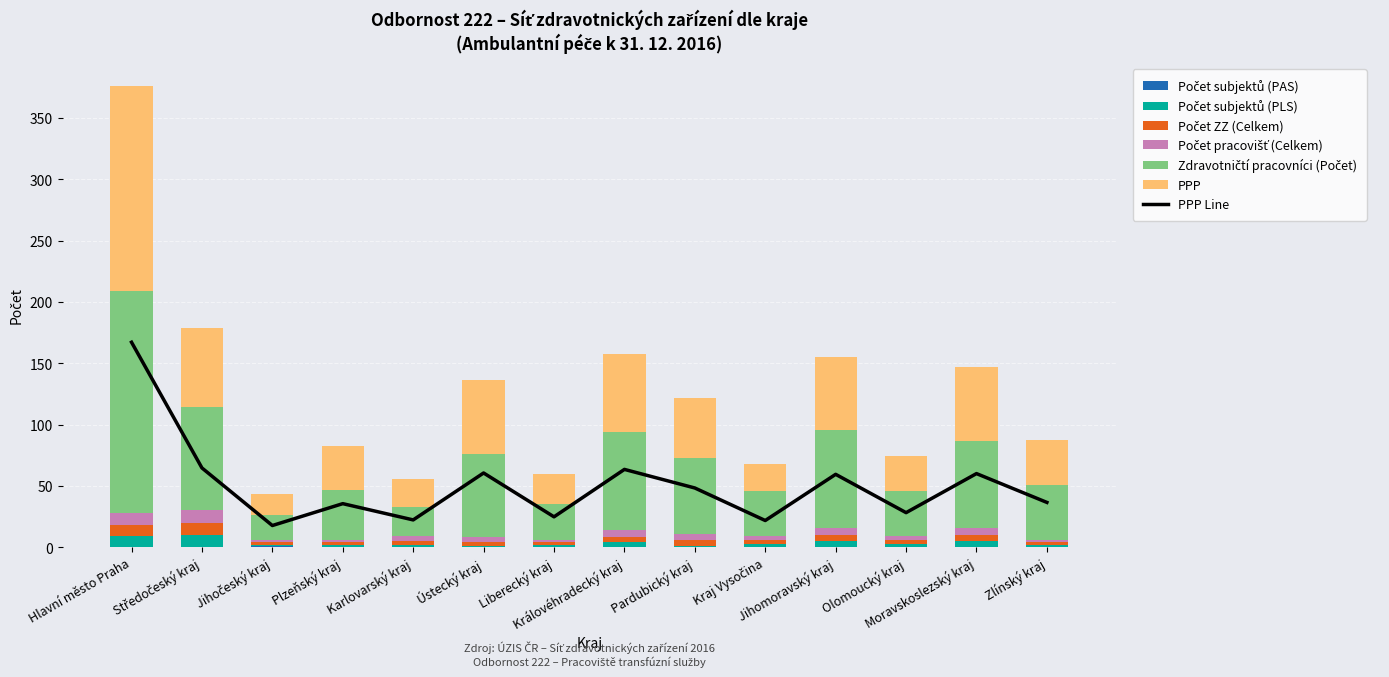

Rank the series at Plzeňský kraj from lowest to highest value.

Počet subjektů (PAS), Počet subjektů (PLS), Počet ZZ (Celkem), Počet pracovišť (Celkem), PPP, Zdravotničtí pracovníci (Počet)